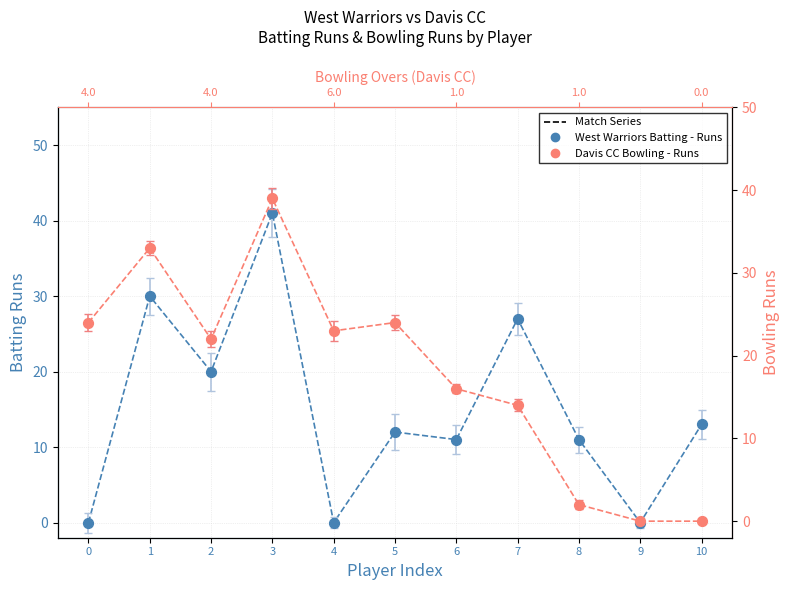

Which series has the largest Y range (max minus min)?

West Warriors Batting - Runs